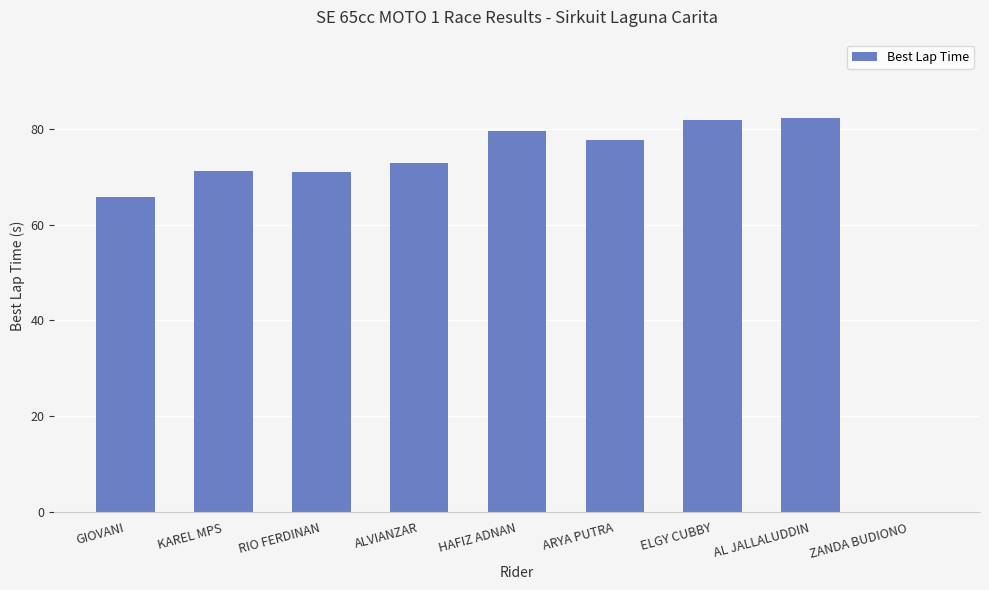

What value does the data have at ALVIANZAR?

72.8